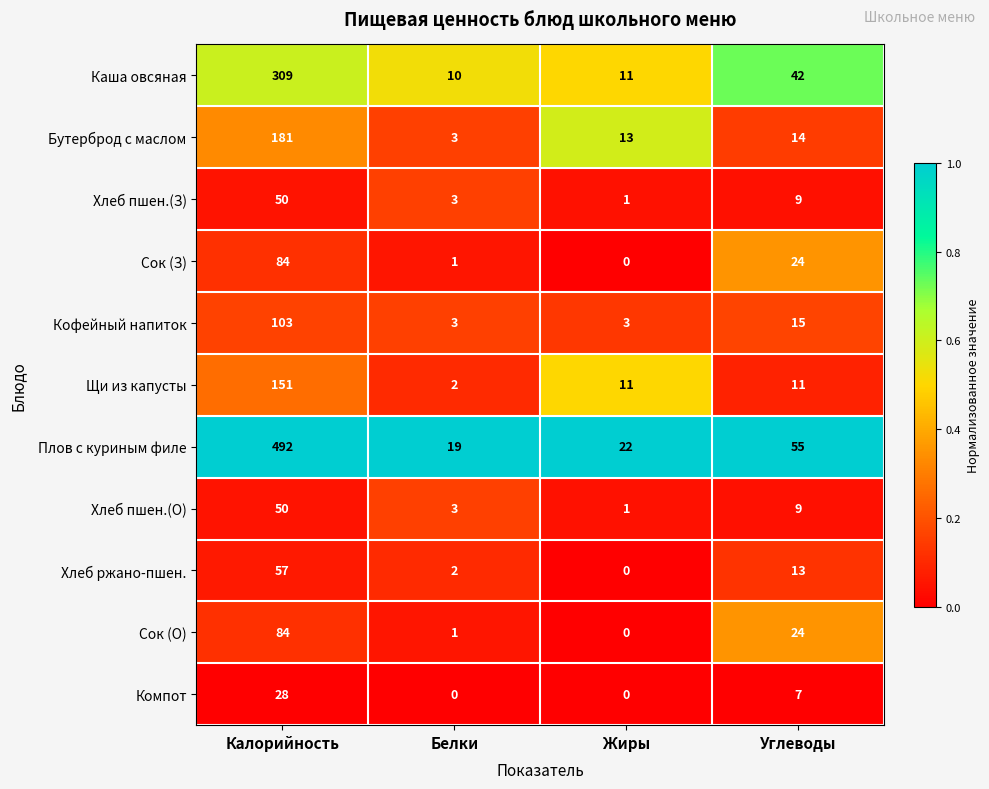

What is the greatest value displayed?

492